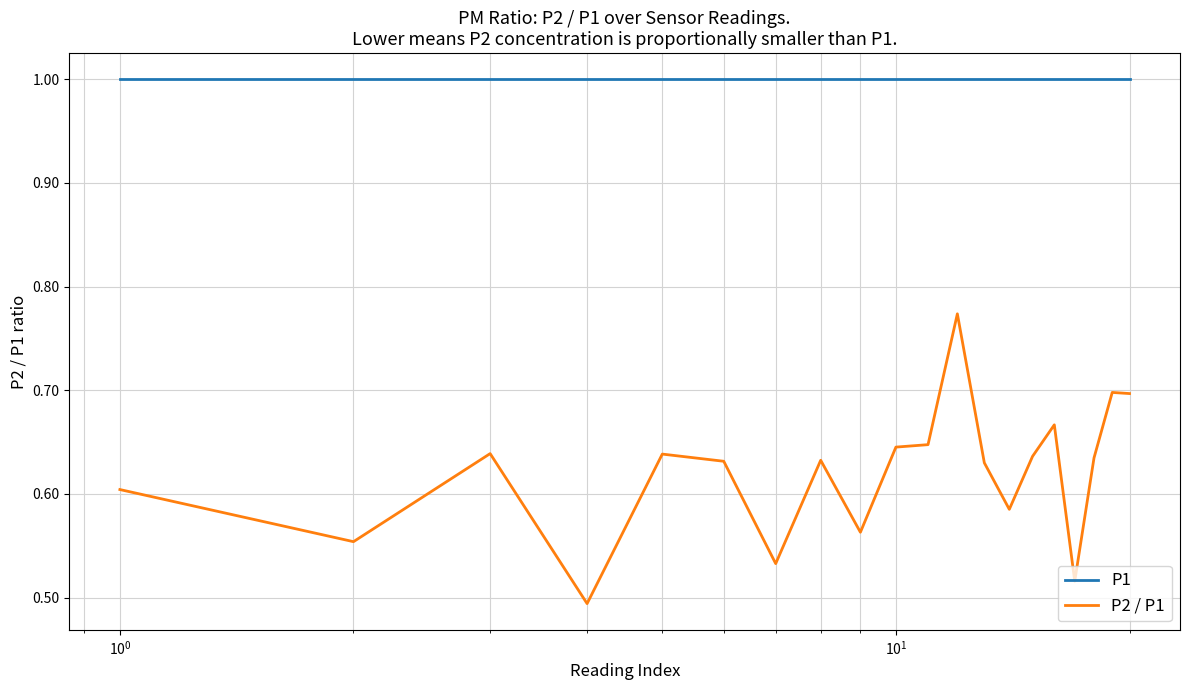

Rank the series by their maximum value, from highest to lowest.

P1, P2 / P1